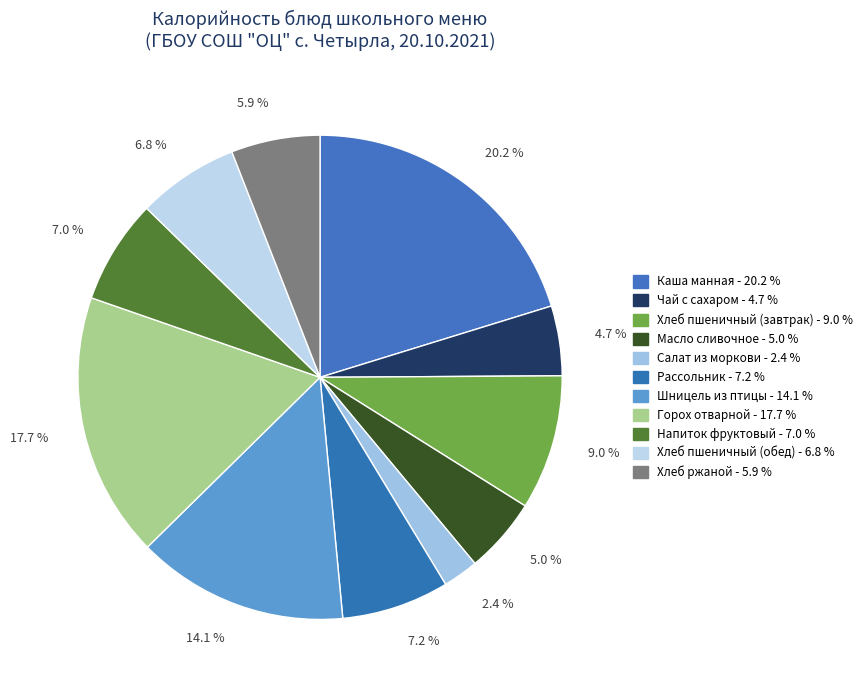

Which slice is the largest?

Каша манная